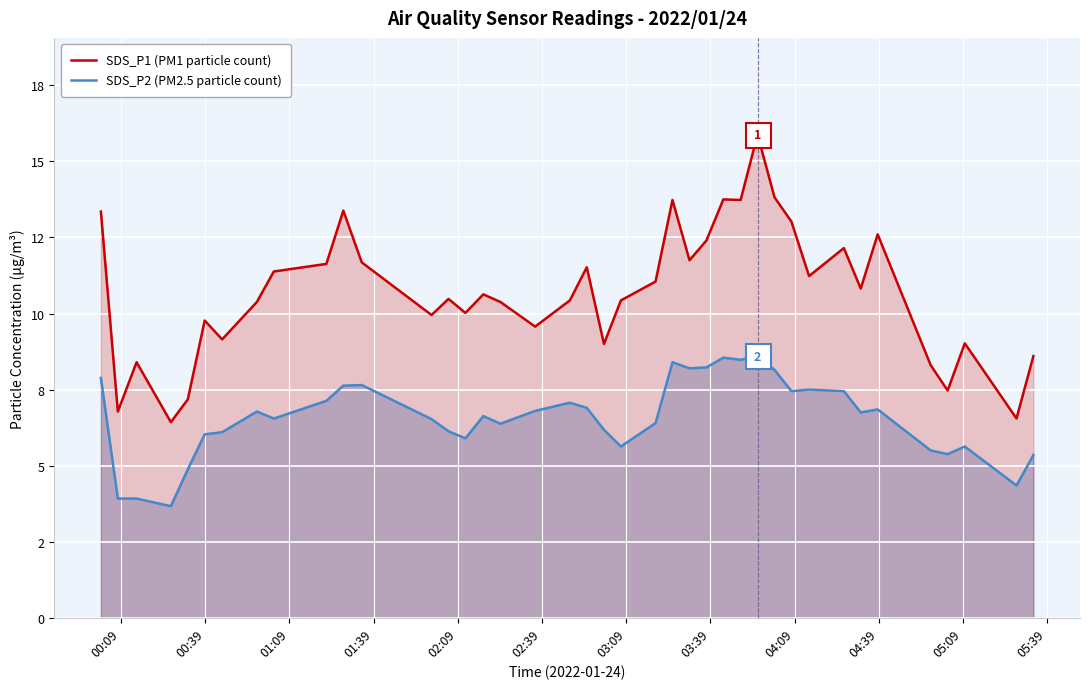

What is the smallest value displayed?

3.7